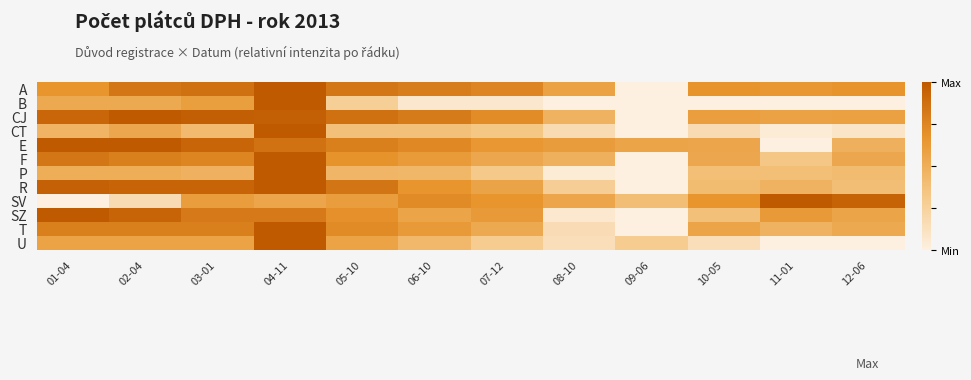

At which category is the sum across all series the highest?

04-11